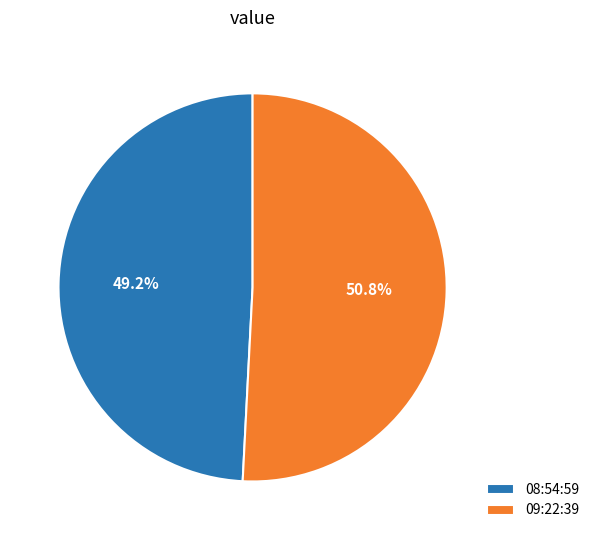

How many slices are in this pie chart?

2